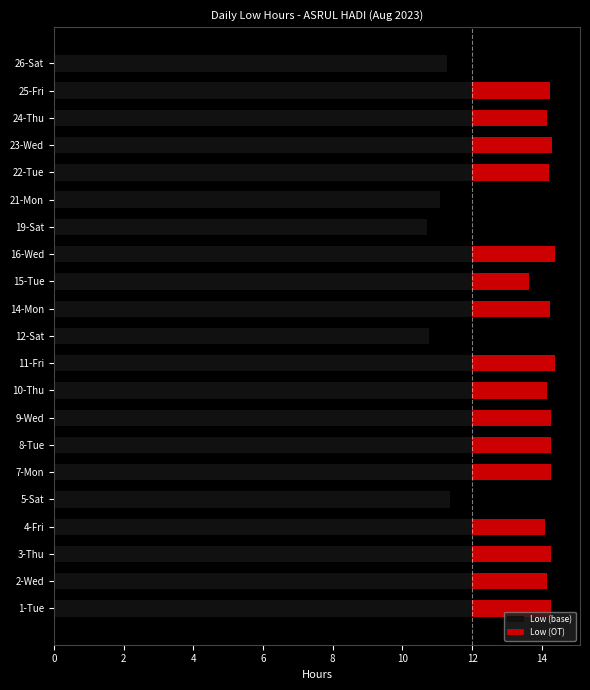

What is the total value across all series at 14-Mon?

14.2